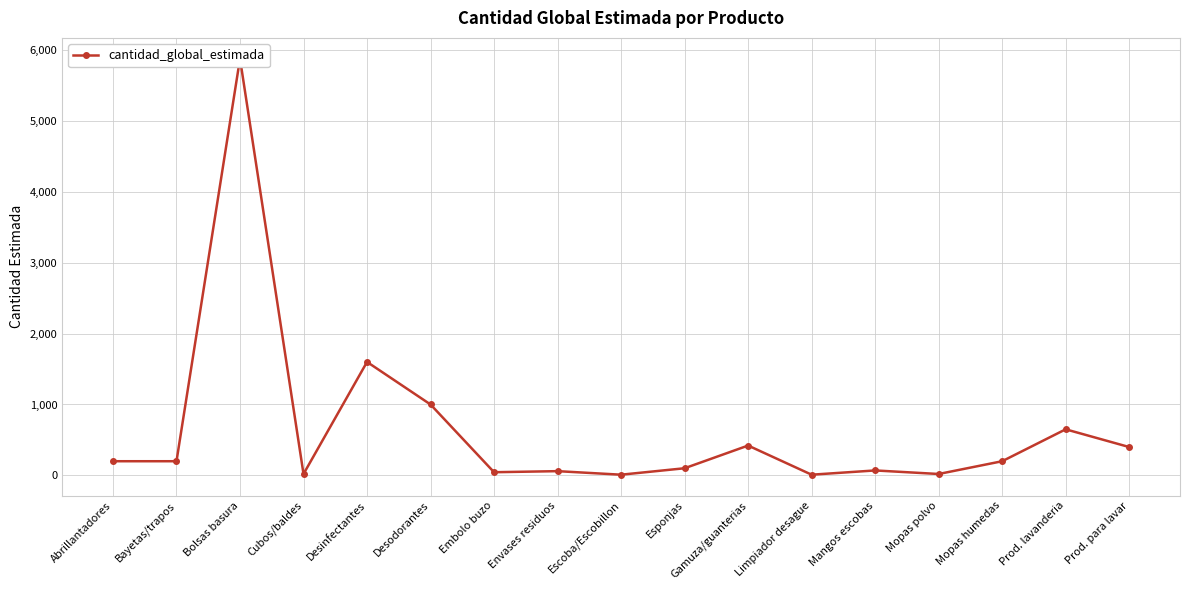

Rank the categories by value from lowest to highest.

Escoba/Escobillon, Limpiador desague, Cubos/baldes, Mopas polvo, Embolo buzo, Envases residuos, Mangos escobas, Esponjas, Abrillantadores, Bayetas/trapos, Mopas humedas, Prod. para lavar, Gamuza/guanterias, Prod. lavanderia, Desodorantes, Desinfectantes, Bolsas basura